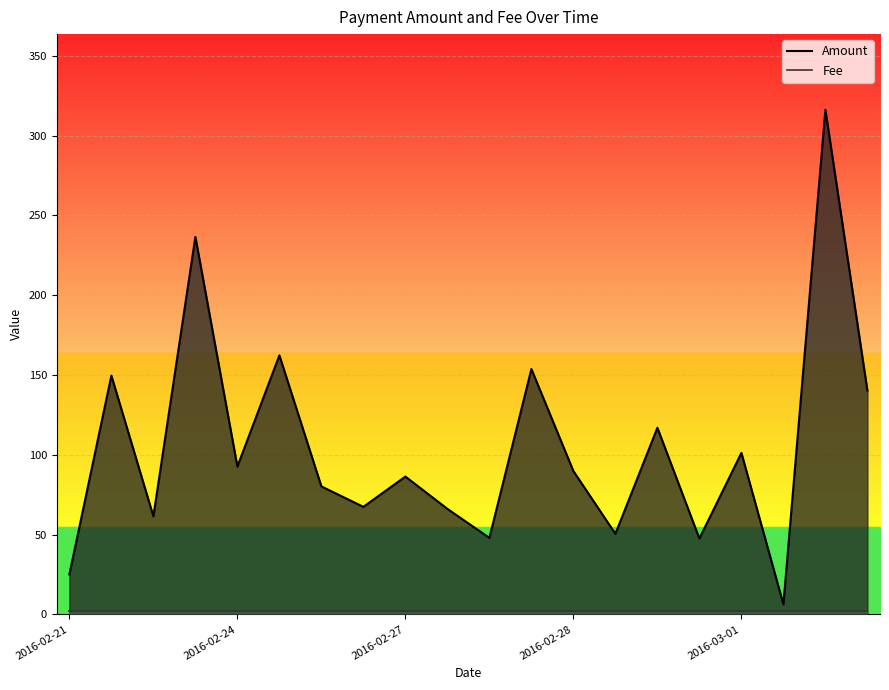

True or false: Amount and Fee intersect in this chart.

False